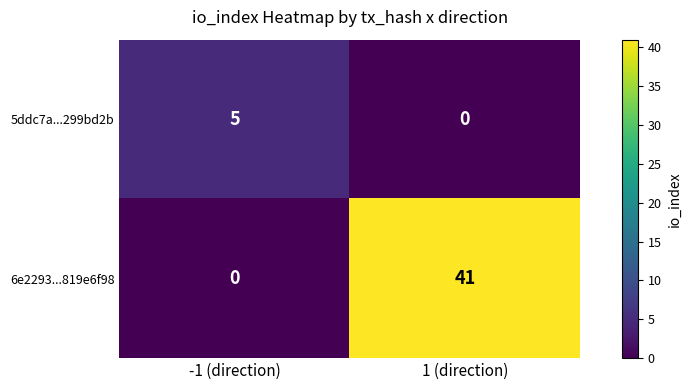

What is the total value across all series at -1 (direction)?

5